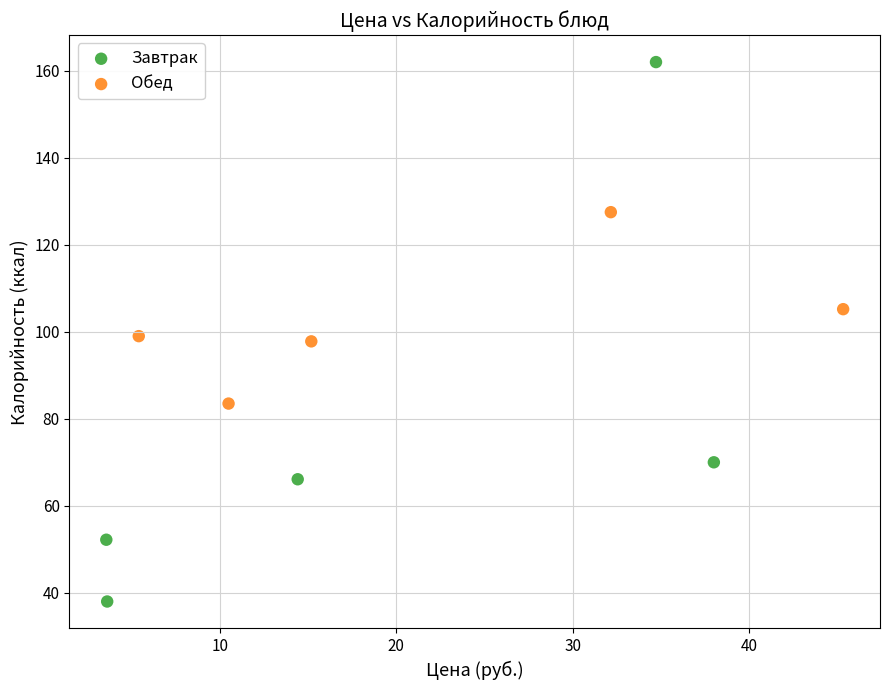

What are all the series names shown in the legend?

Завтрак, Обед